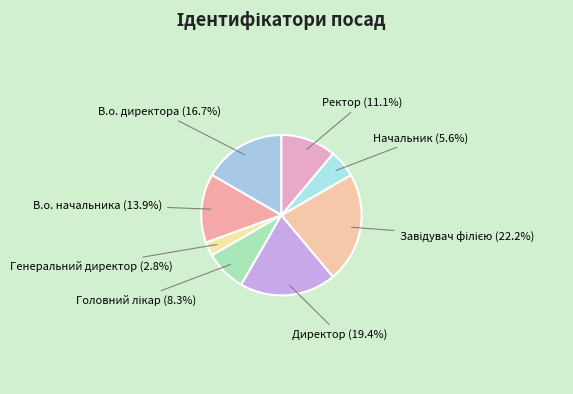

Which has a higher value, Генеральний директор or В.о. начальника?

В.о. начальника